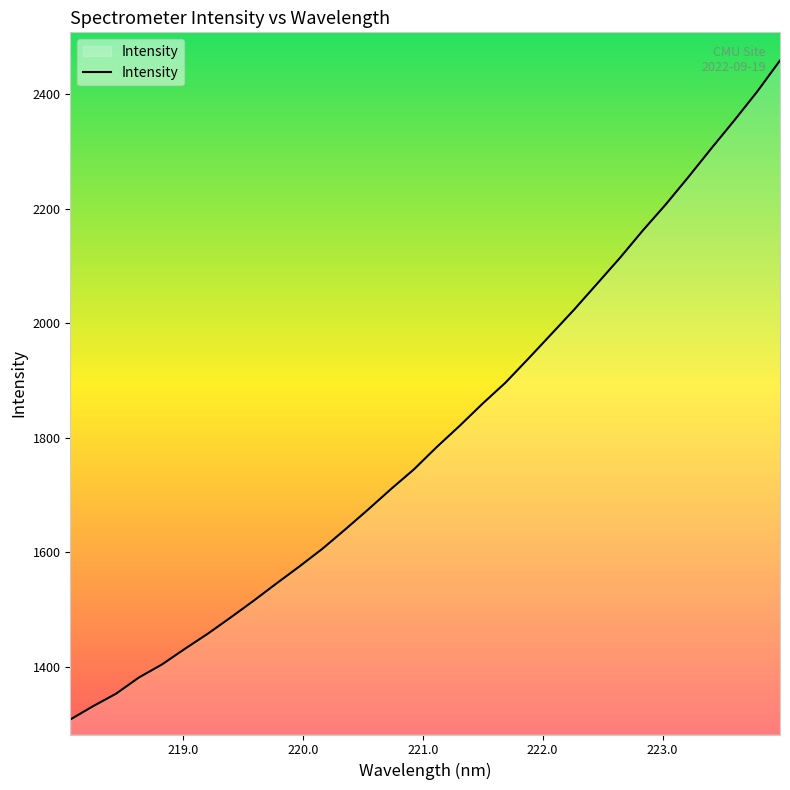

What is the minimum value shown in the chart?

1308.1